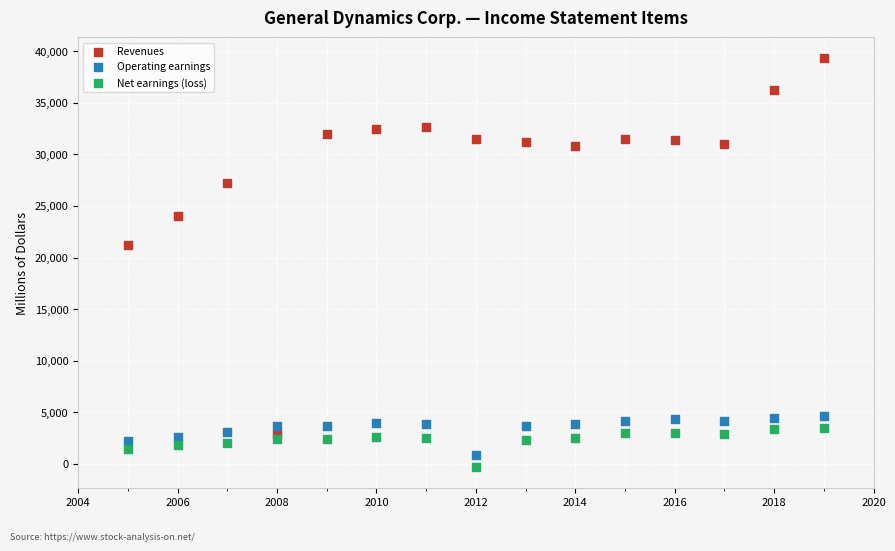

Which series reaches the minimum Y coordinate?

Net earnings (loss)